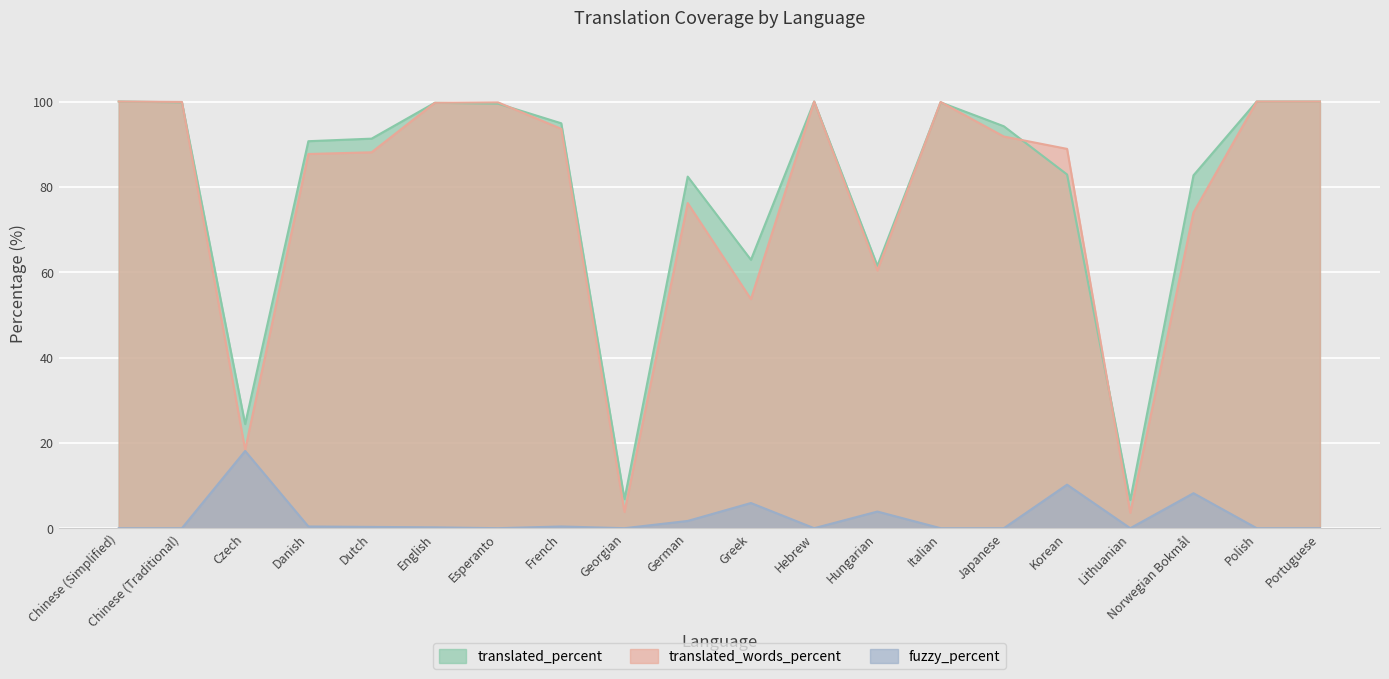

Which has a higher value, French or Norwegian Bokmål?

French